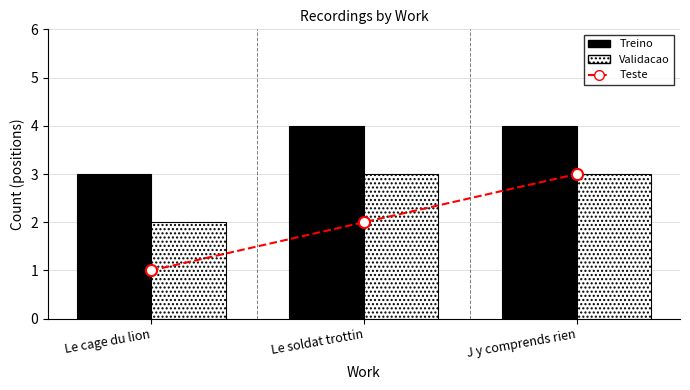

Between Le soldat trottin and Le cage du lion, which is larger?

Le soldat trottin